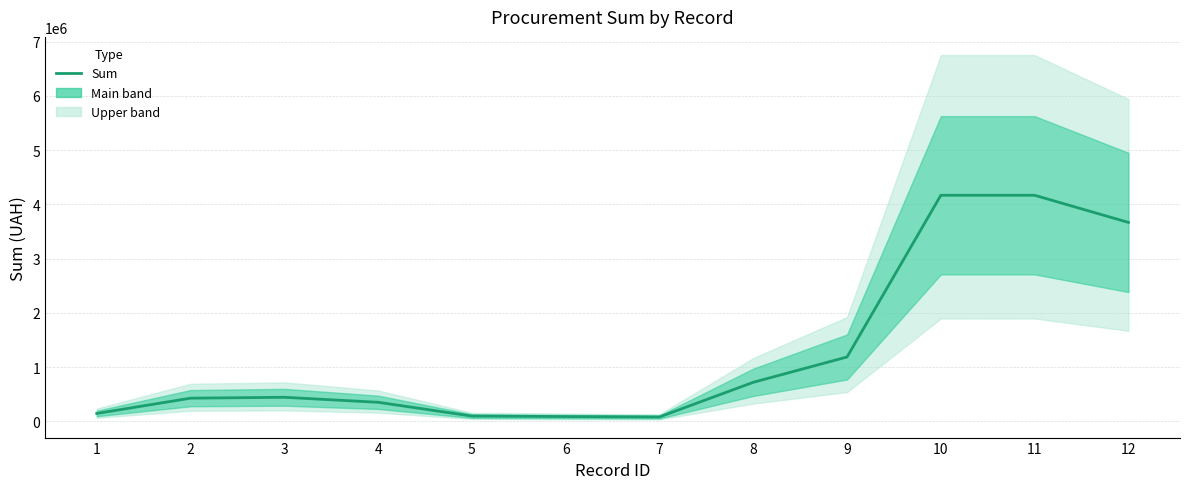

Reading left to right, transcribe all the data shown in this chart.

1=145750.0	2=427416.7	3=443866.7	4=351666.7	5=97800.0	6=88866.7	7=81066.7	8=719933.3	9=1186666.7	10=4166666.7	11=4166666.7	12=3666666.7